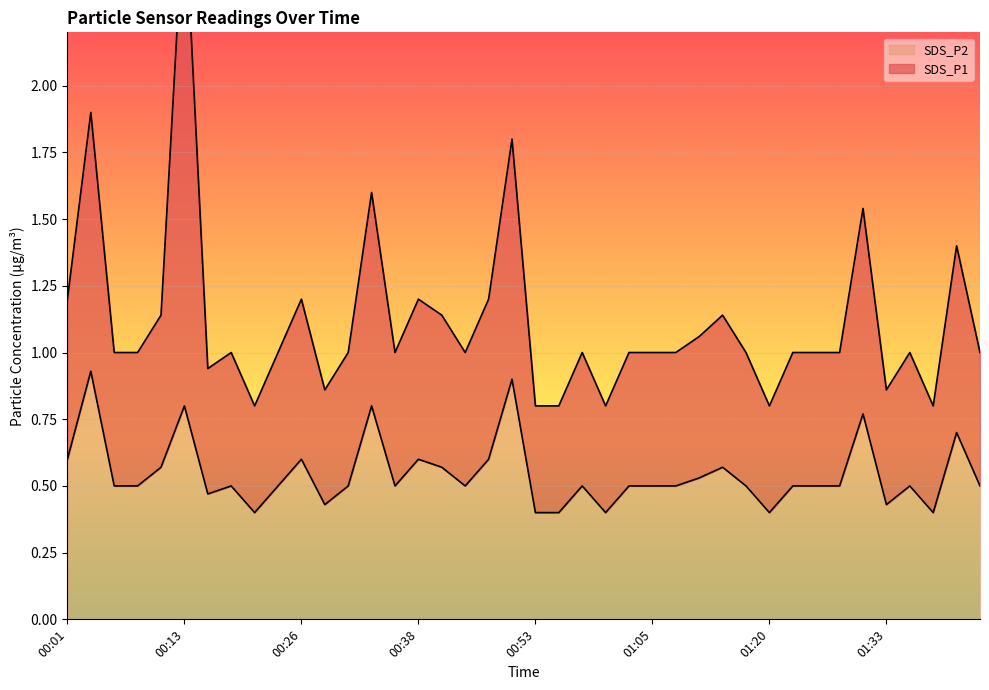

True or false: SDS_P2 has a value of 0.2 at 01:33.

False